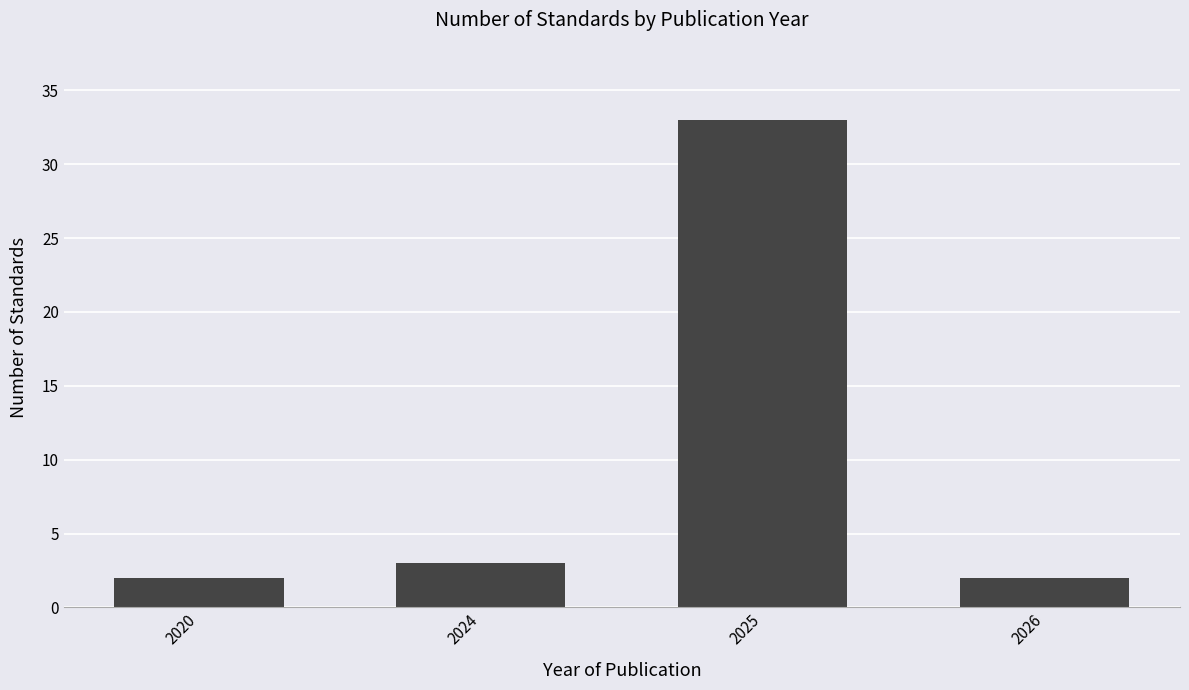

What is the change in value from 2020 to 2024?

+1